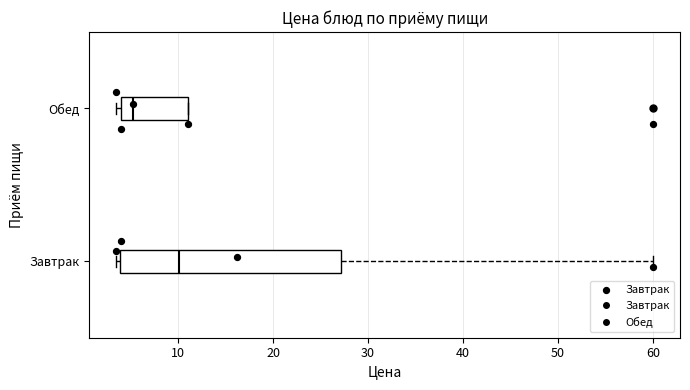

Reading bottom to top, read every box against the x-axis: the position of its median line, the range the box covers, and the ends of its whiskers. The values are not printed on the chart, so give them approximately, as read against the axis.

Завтрак: median 10, box 4 to 27, whiskers 4 (just left of the box's left edge) to 60
Обед: median 5, box 4 to 11, whiskers 4 (just left of the box's left edge) to 11